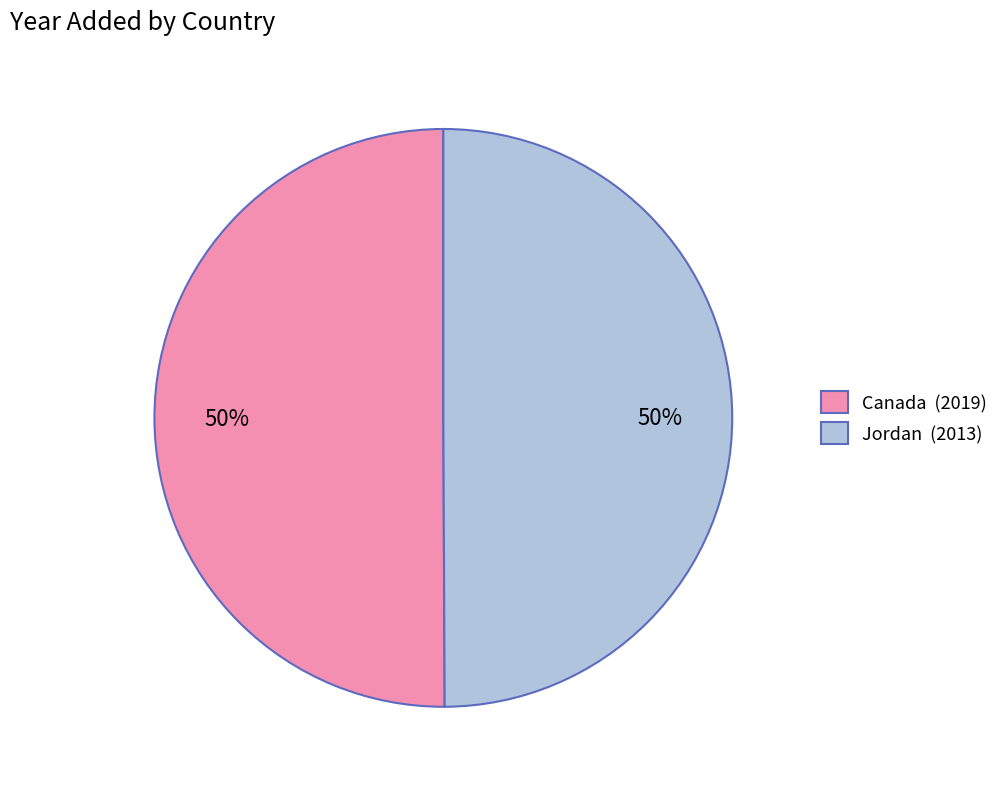

To the nearest percent, what percentage of the pie is Jordan (2013)?

50%